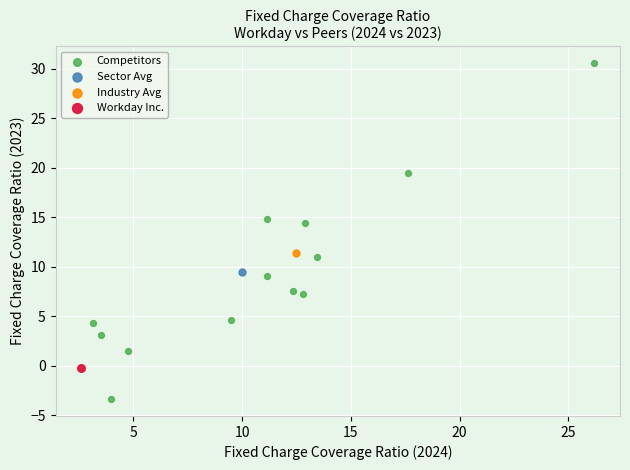

What are all the series names shown in the legend?

Competitors, Sector Avg, Industry Avg, Workday Inc.